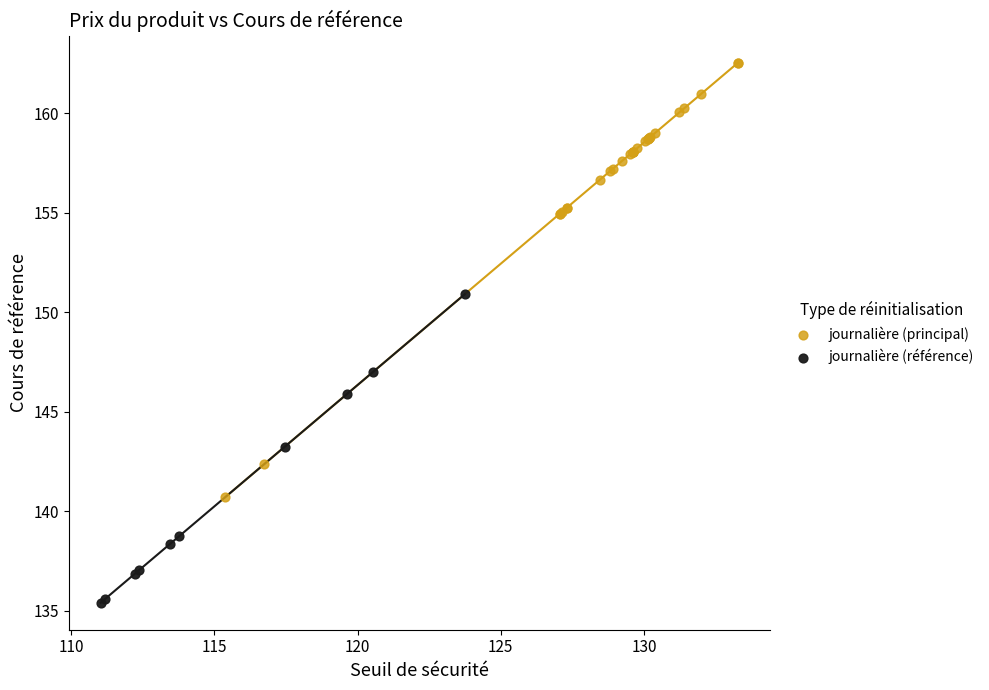

Which series reaches the maximum Y coordinate?

journalière (principal)